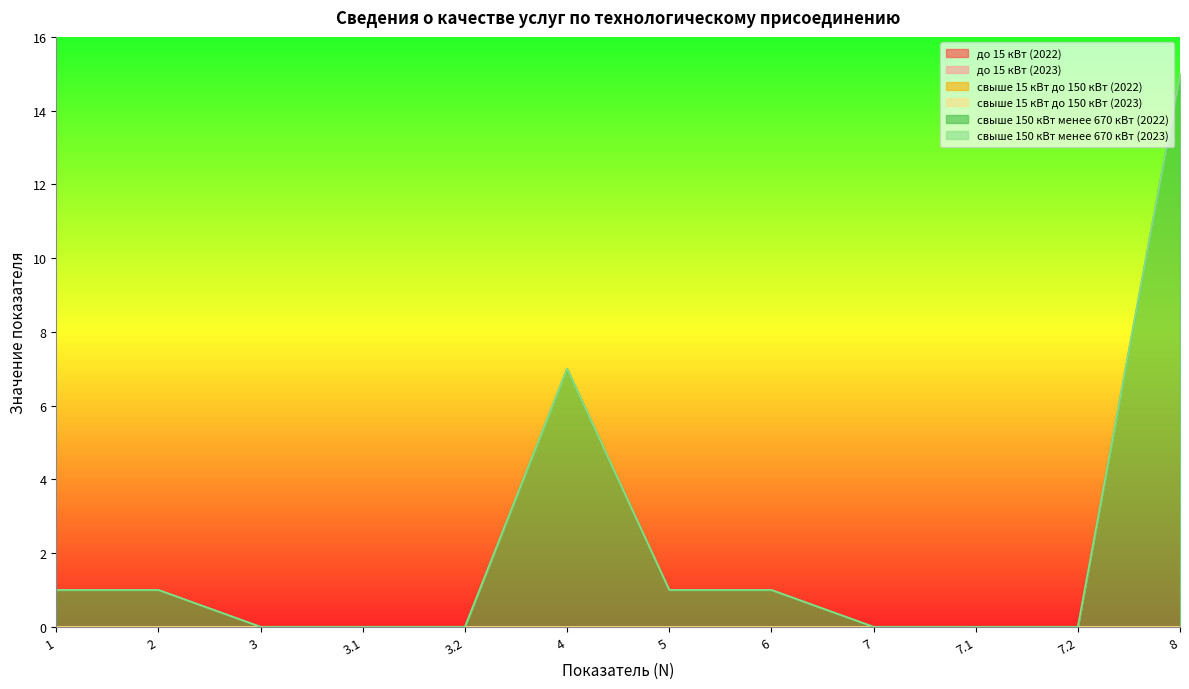

At 2, list the series in order from smallest to largest.

до 15 кВт (2022), до 15 кВт (2023), свыше 15 кВт до 150 кВт (2022), свыше 15 кВт до 150 кВт (2023), свыше 150 кВт менее 670 кВт (2023), свыше 150 кВт менее 670 кВт (2022)